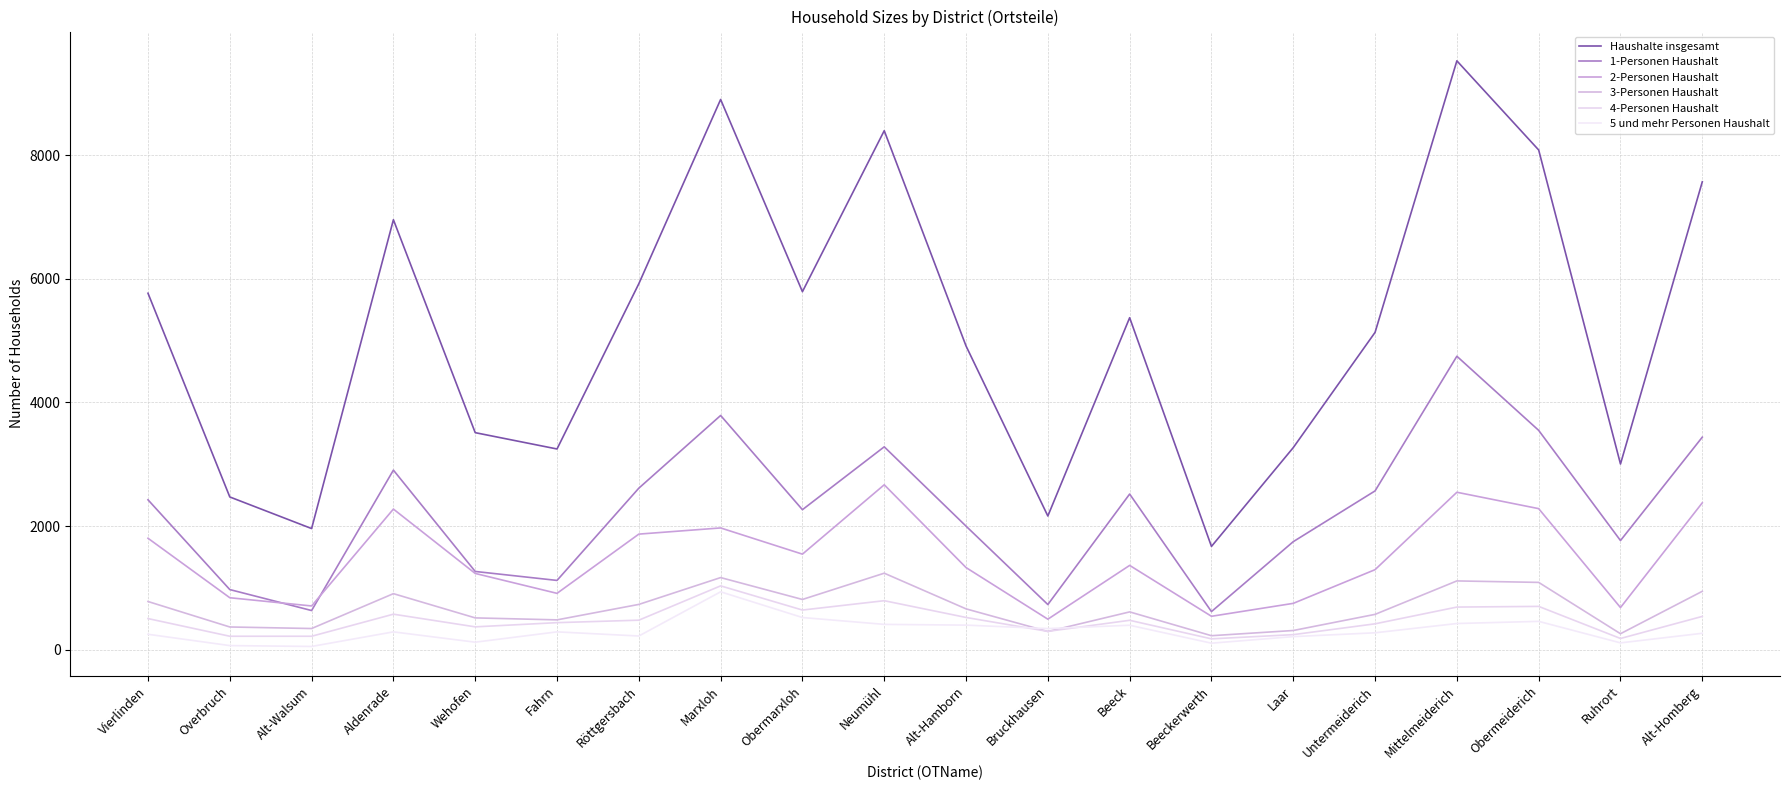

How many values in the 2-Personen Haushalt series are below 1365?

10